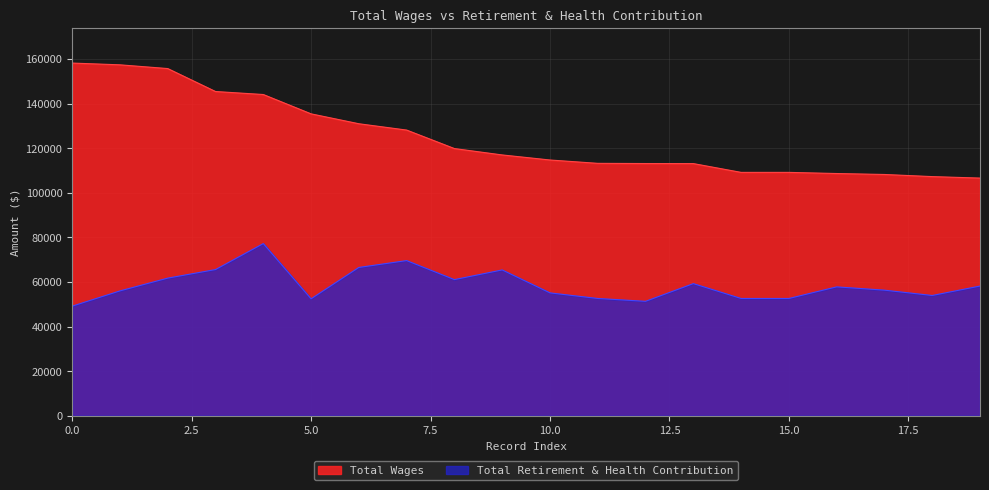

What are all the series names shown in the legend?

Total Wages, Total Retirement & Health Contribution